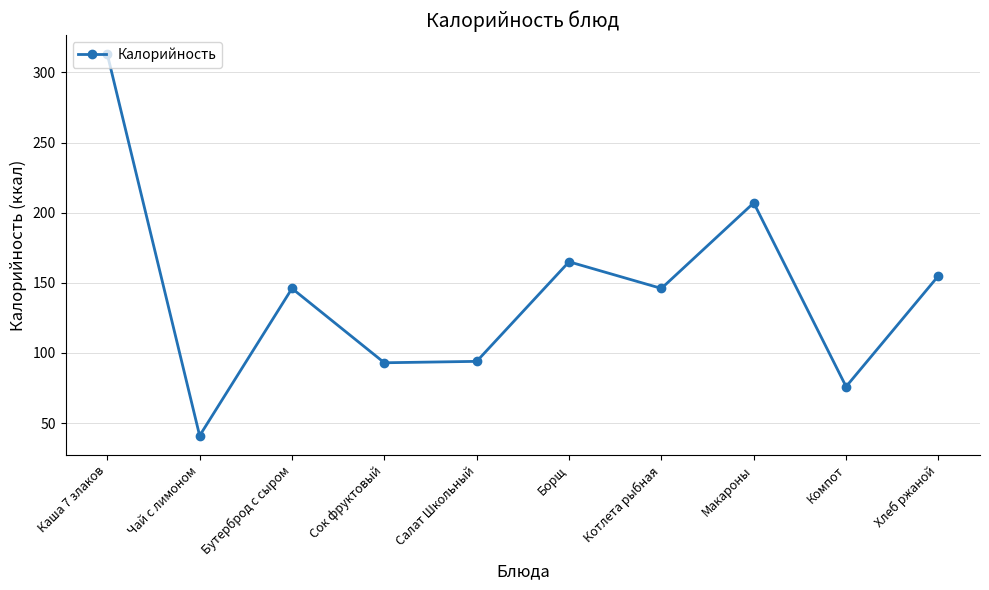

Where is the first local maximum?

Бутерброд с сыром